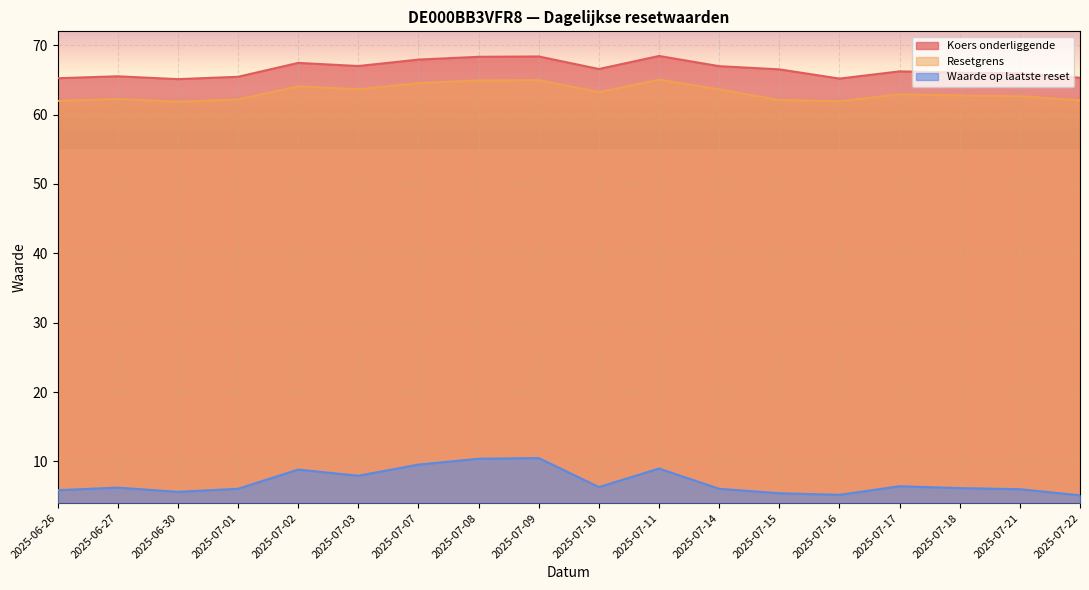

Which series has the largest range (max minus min)?

Waarde op laatste reset